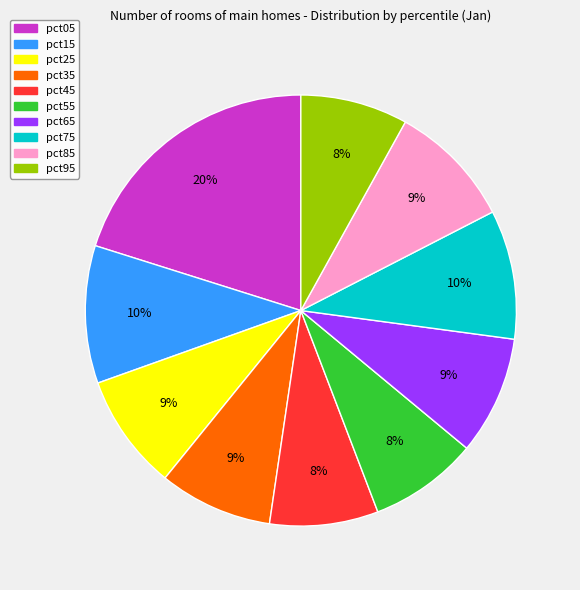

To the nearest percent, what is the difference between the largest and smallest slice percentages?

12%